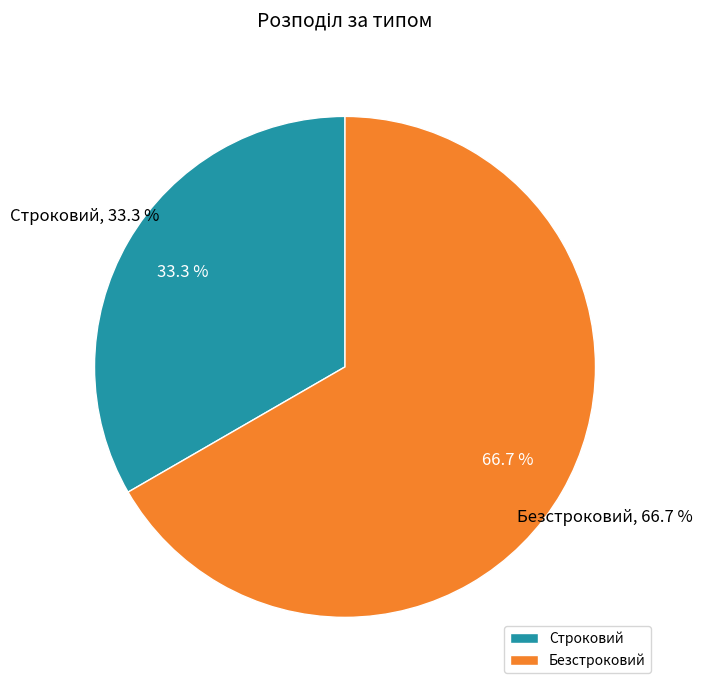

To the nearest percent, what percentage of the pie is Безстроковий?

67%